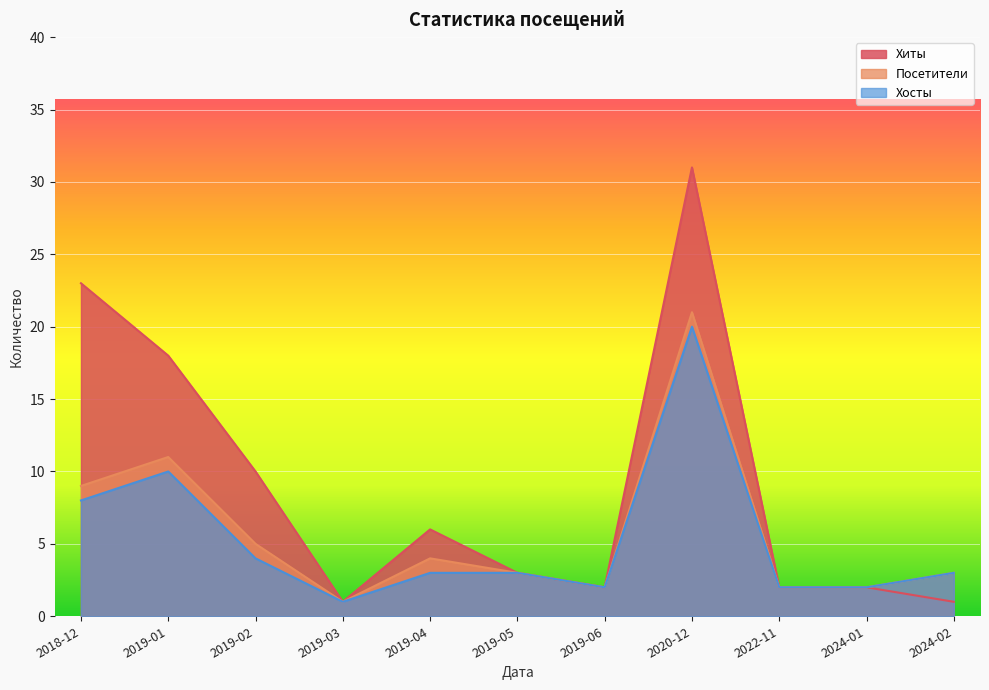

True or false: Хиты and Хосты intersect in this chart.

False